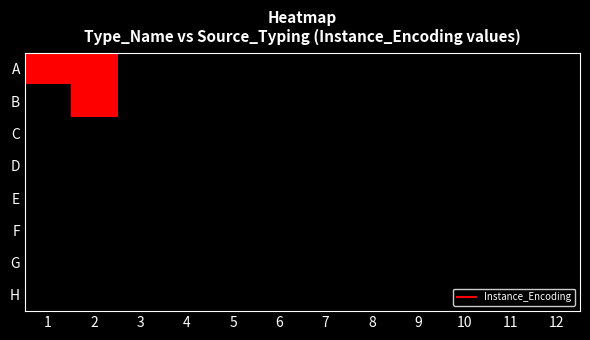

Reading left to right, transcribe all the data shown in this chart.

A: 1=4	2=4	3=0	4=0	5=0	6=0	7=0	8=0	9=0	10=0	11=0	12=0
B: 1=0	2=4	3=0	4=0	5=0	6=0	7=0	8=0	9=0	10=0	11=0	12=0
C: 1=0	2=0	3=0	4=0	5=0	6=0	7=0	8=0	9=0	10=0	11=0	12=0
D: 1=0	2=0	3=0	4=0	5=0	6=0	7=0	8=0	9=0	10=0	11=0	12=0
E: 1=0	2=0	3=0	4=0	5=0	6=0	7=0	8=0	9=0	10=0	11=0	12=0
F: 1=0	2=0	3=0	4=0	5=0	6=0	7=0	8=0	9=0	10=0	11=0	12=0
G: 1=0	2=0	3=0	4=0	5=0	6=0	7=0	8=0	9=0	10=0	11=0	12=0
H: 1=0	2=0	3=0	4=0	5=0	6=0	7=0	8=0	9=0	10=0	11=0	12=0